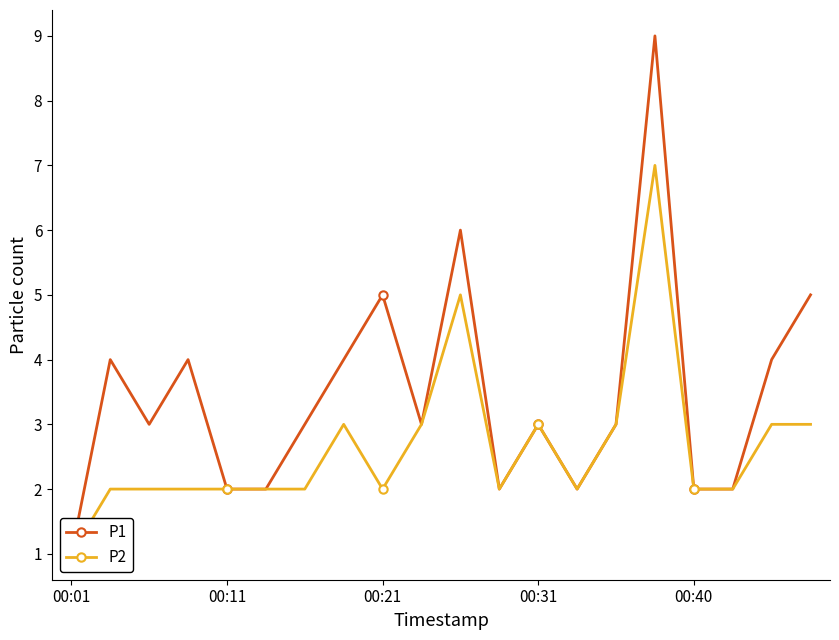

How many distinct data groups are displayed?

2